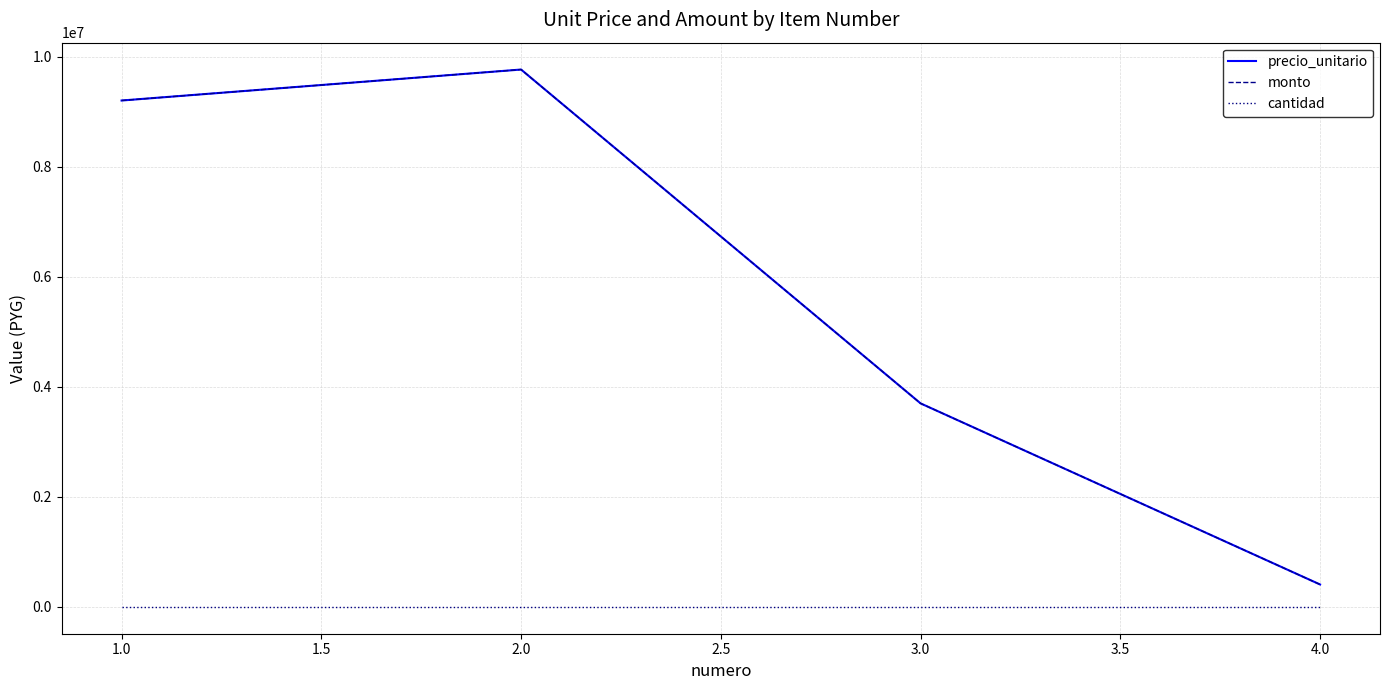

At which label does monto reach its minimum?

4.0